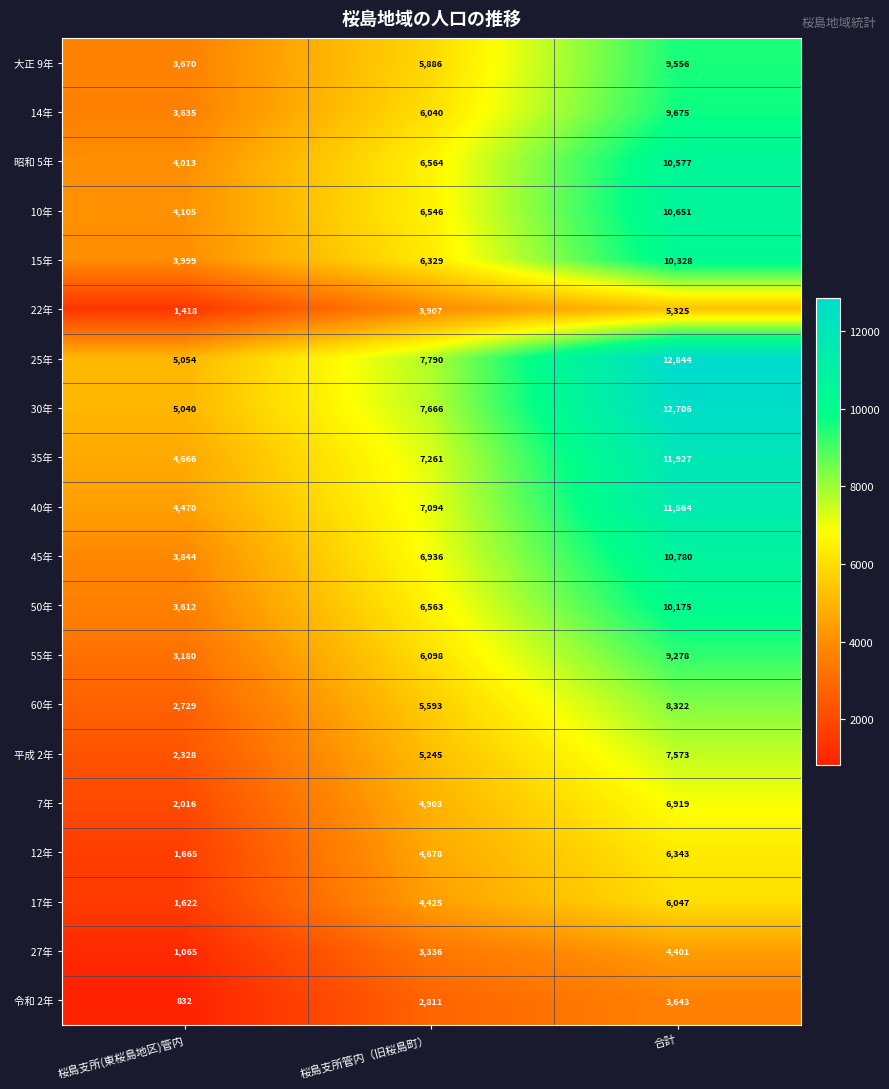

True or false: 大正 9年 has a value of 2537 at 桜島支所(東桜島地区)管内.

False